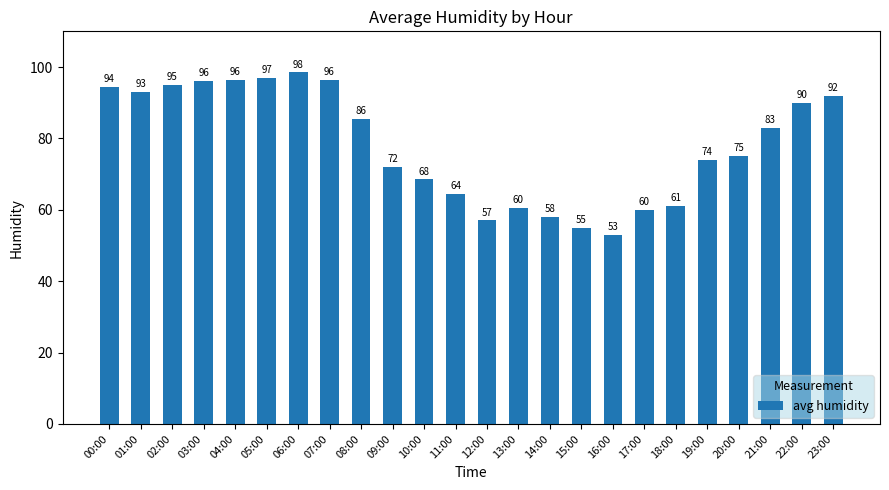

True or false: the data shows 28.4 at 03:00.

False